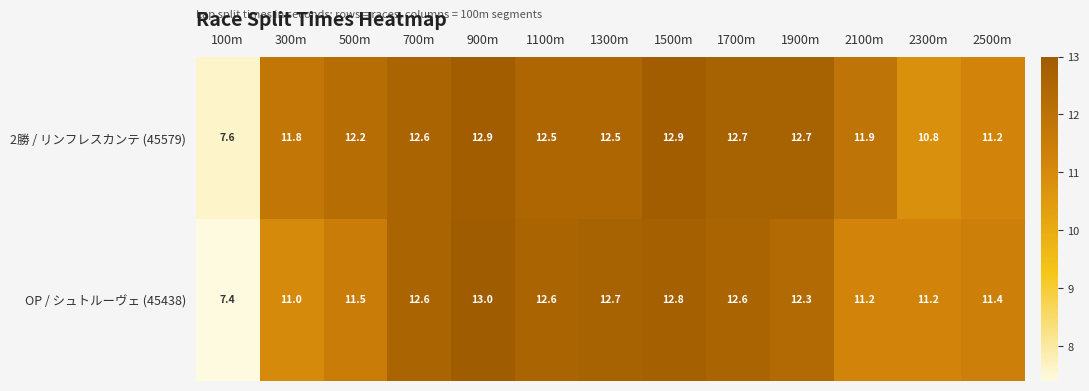

Reading left to right, transcribe all the data shown in this chart.

2勝 / リンフレスカンテ (45579): 7.6	11.8	12.2	12.6	12.9	12.5	12.5	12.9	12.7	12.7	11.9	10.8	11.2
OP / シュトルーヴェ (45438): 7.4	11.0	11.5	12.6	13.0	12.6	12.7	12.8	12.6	12.3	11.2	11.2	11.4